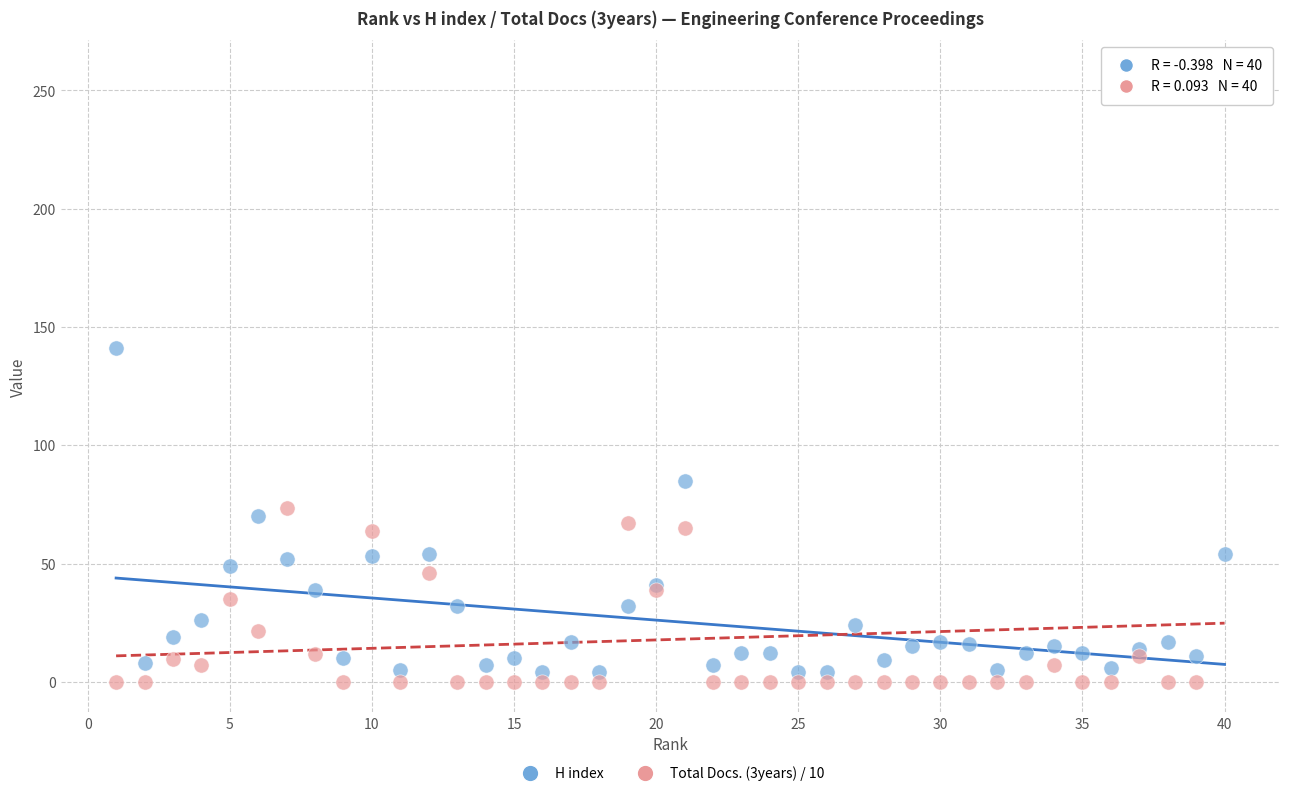

Which series contains the highest Y value?

Total Docs. (3years) / 10